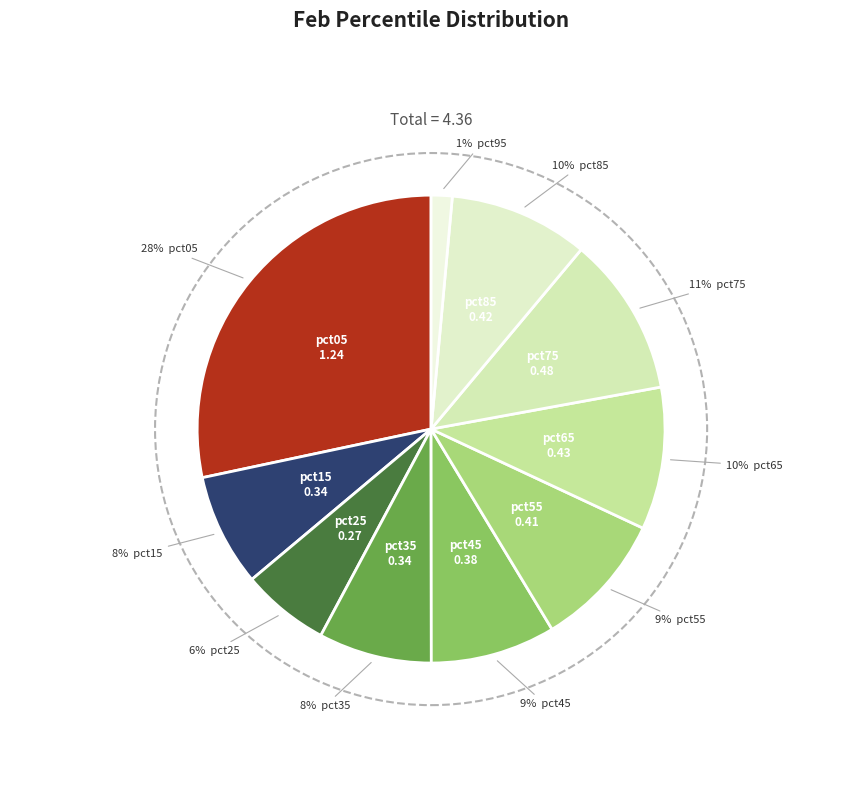

Which category has the smallest portion of the pie?

pct95